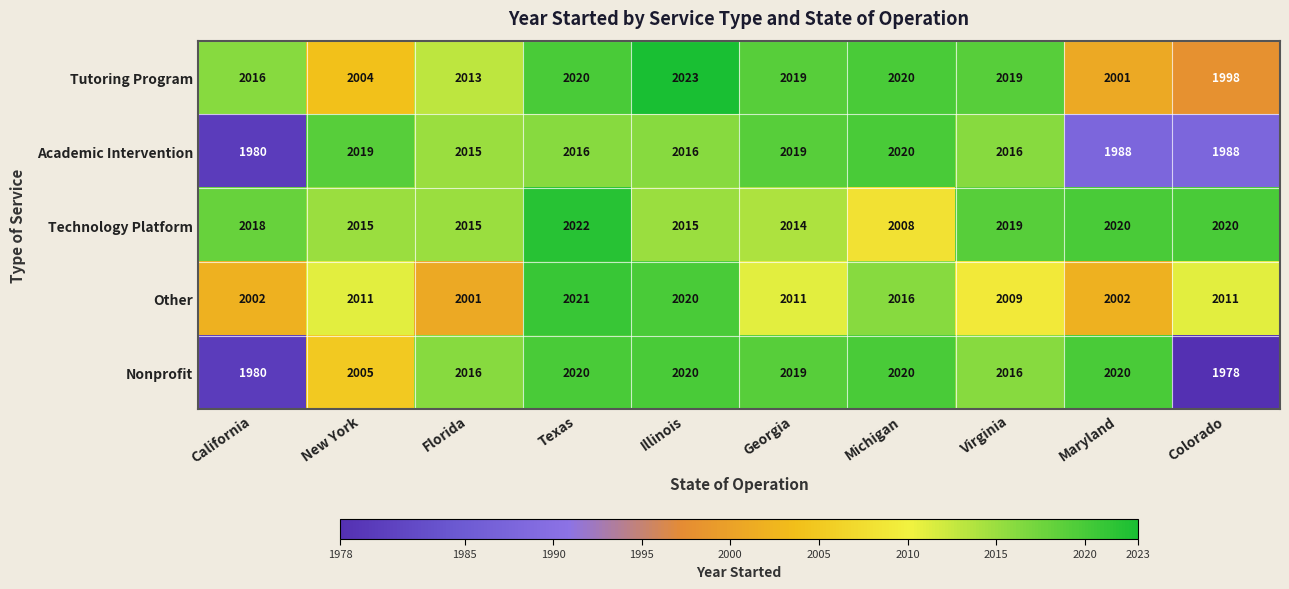

Where does the Academic Intervention series first go above 2016?

New York